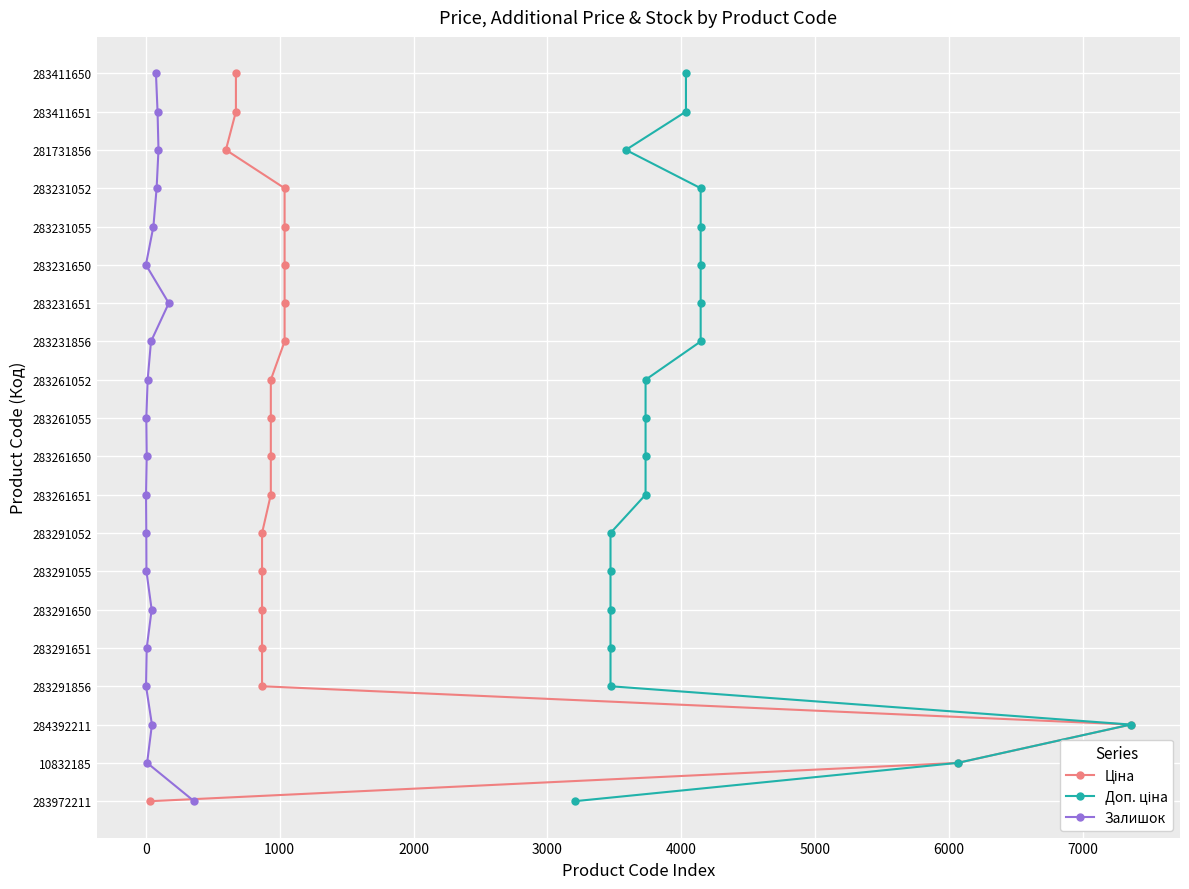

True or false: Залишок and Доп. ціна cross at least once.

False